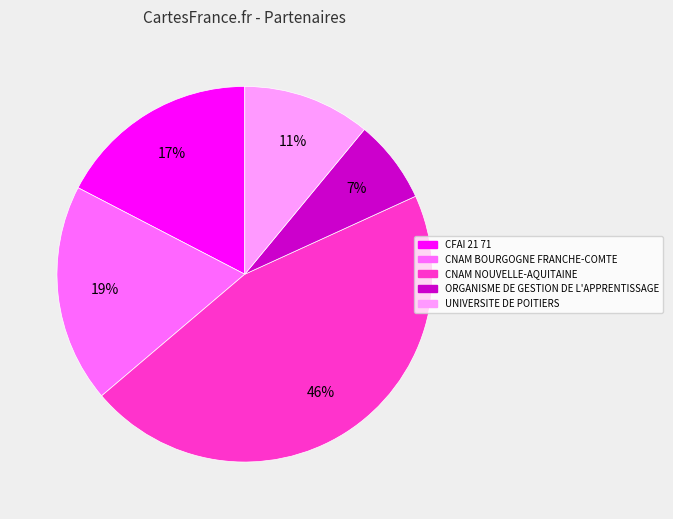

To the nearest percent, what is the combined percentage of CNAM NOUVELLE-AQUITAINE and CFAI 21 71?

63%